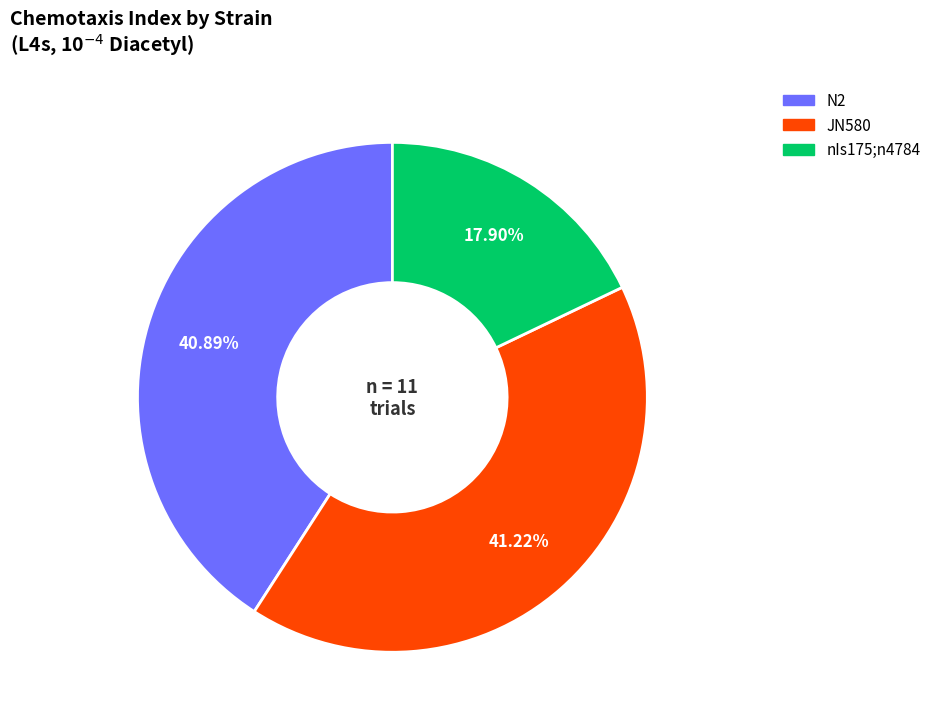

Combined, do N2 and nIs175;n4784 account for over 50%?

Yes